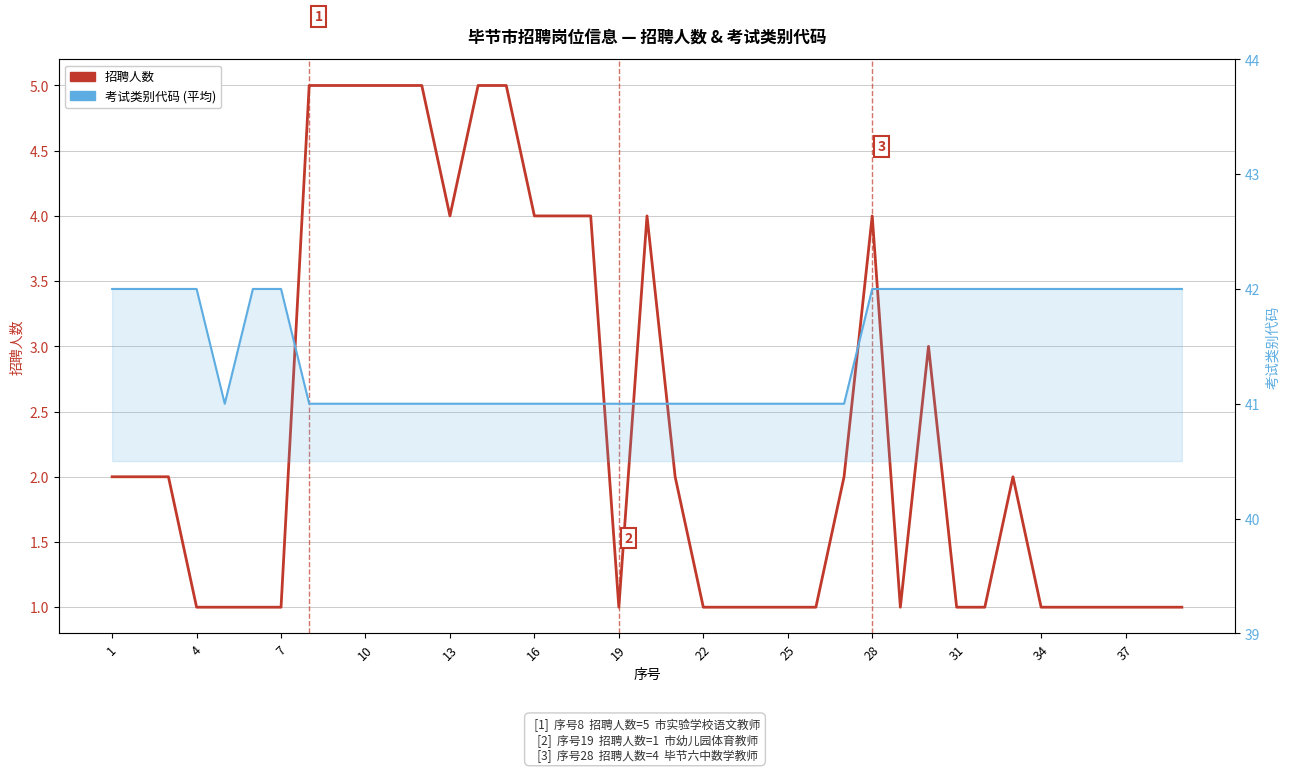

At how many categories does at least one series exceed 1?

39